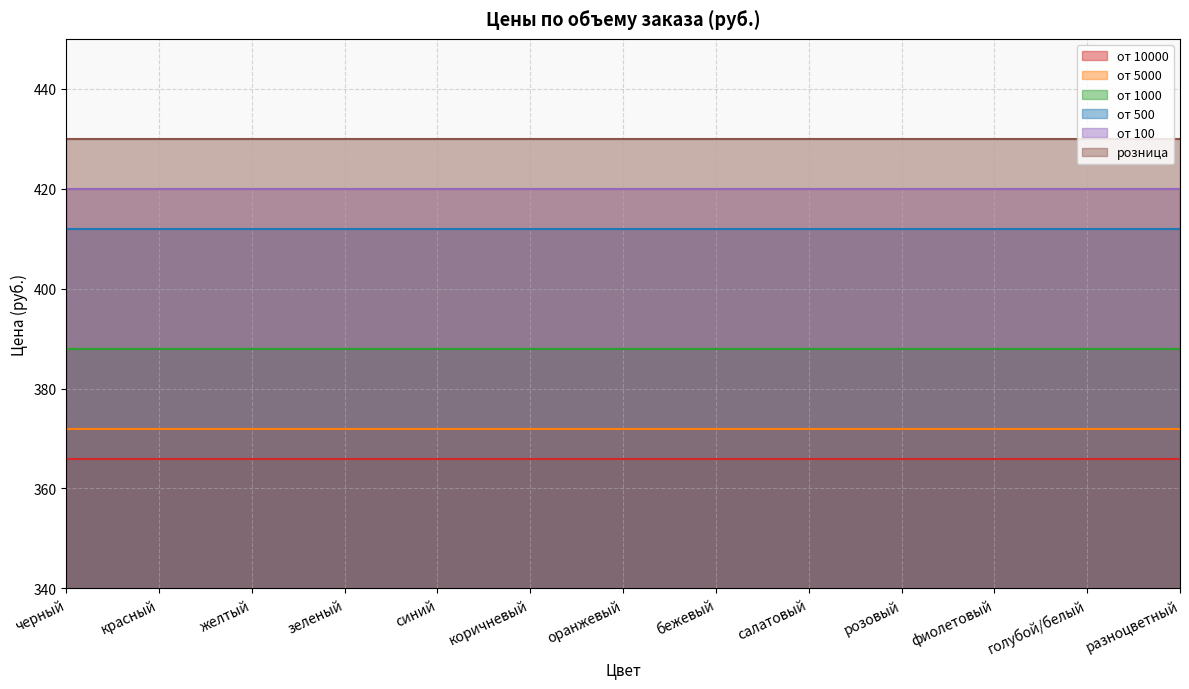

What is the lowest value of the от 500 series?

412